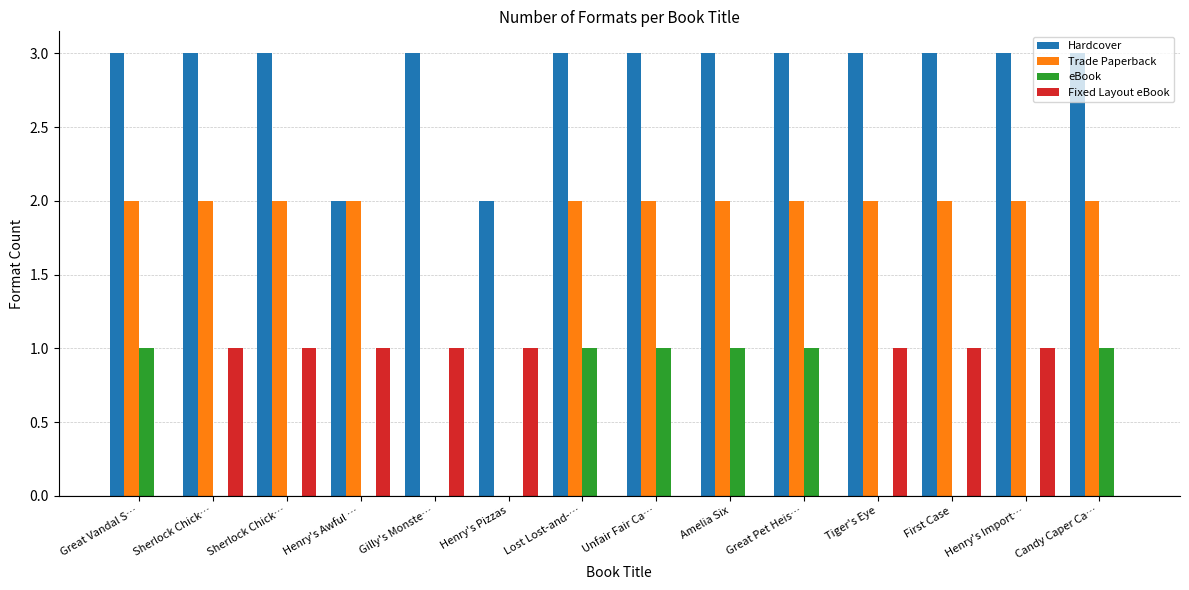

True or false: Fixed Layout eBook has a value of 0 at Unfair Fair Ca….

True